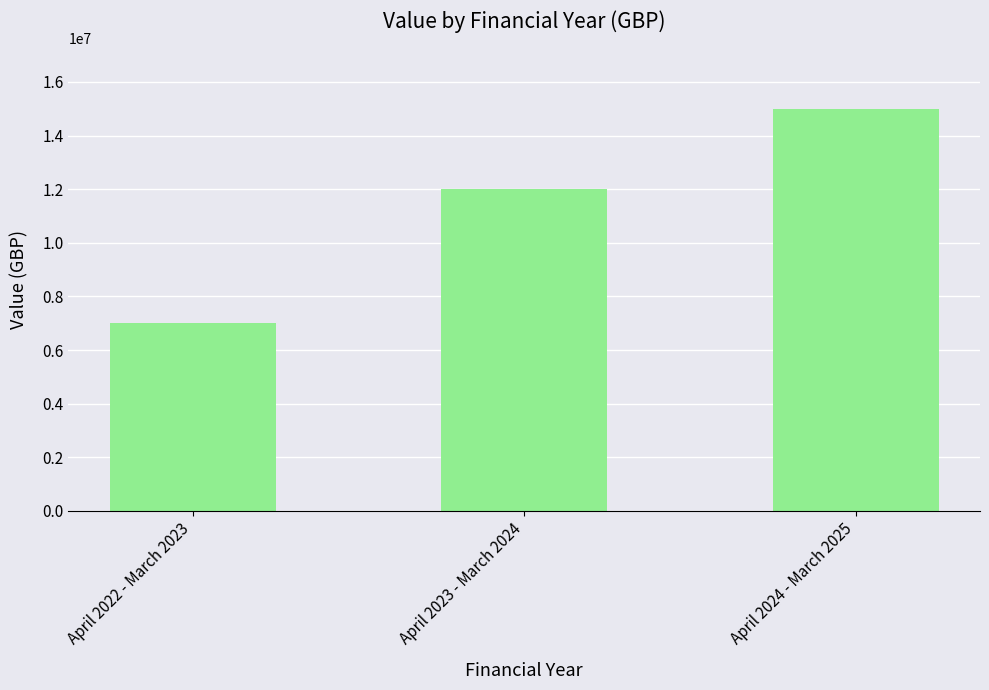

Is it true that the value at April 2022 - March 2023 is 2946059?

False